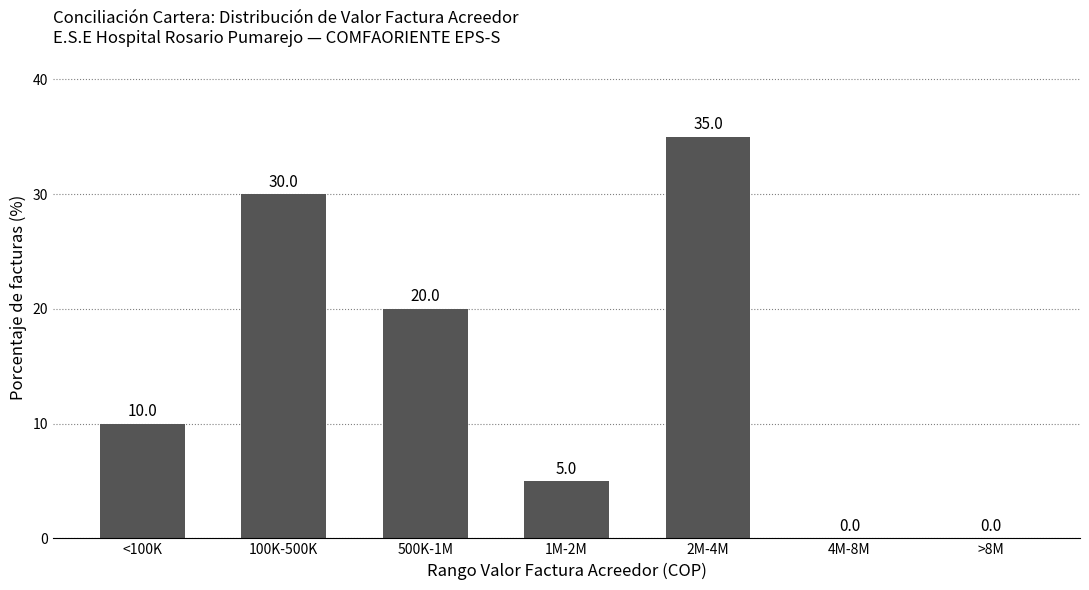

The value at 500K-1M is 20. True or false?

True